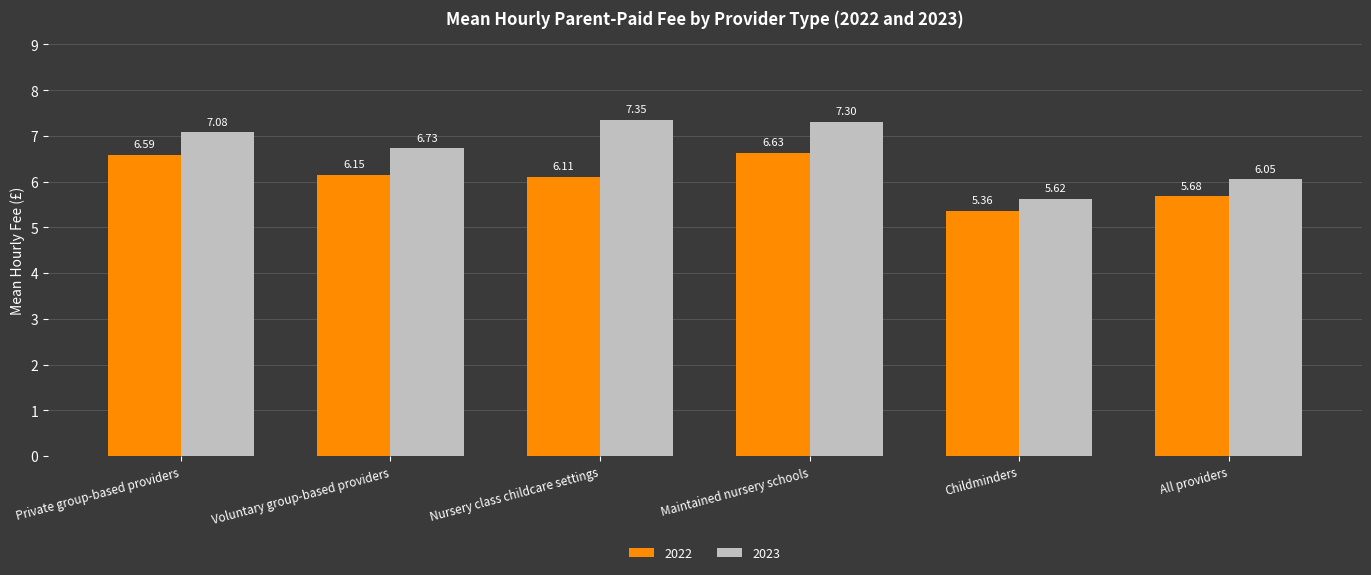

Which label corresponds to the largest value in the chart?

Nursery class childcare settings